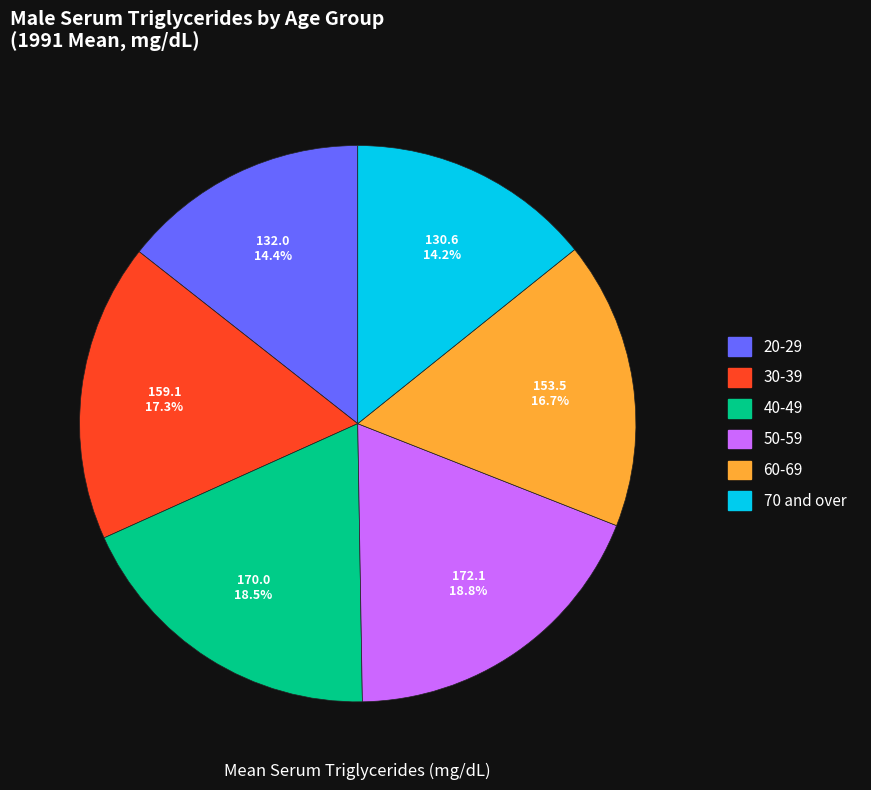

Which has a higher value, 50-59 or 20-29?

50-59